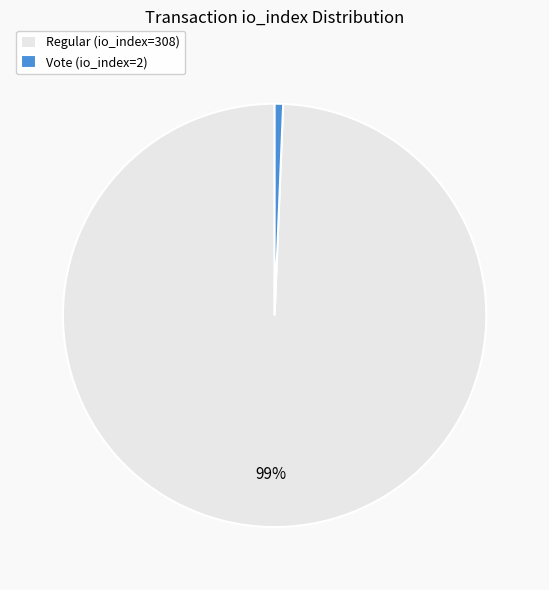

To the nearest percent, what is the combined percentage of Regular (io_index=308) and Vote (io_index=2)?

100%